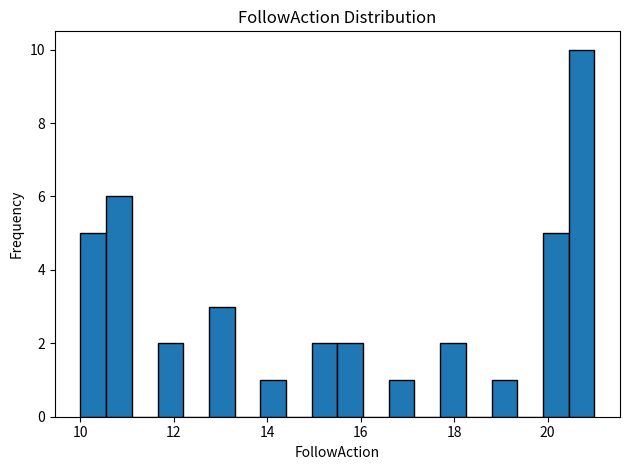

Around what value on the x-axis is the tallest bar? Give the approximate position of its centre, as read against the axis.

20.8